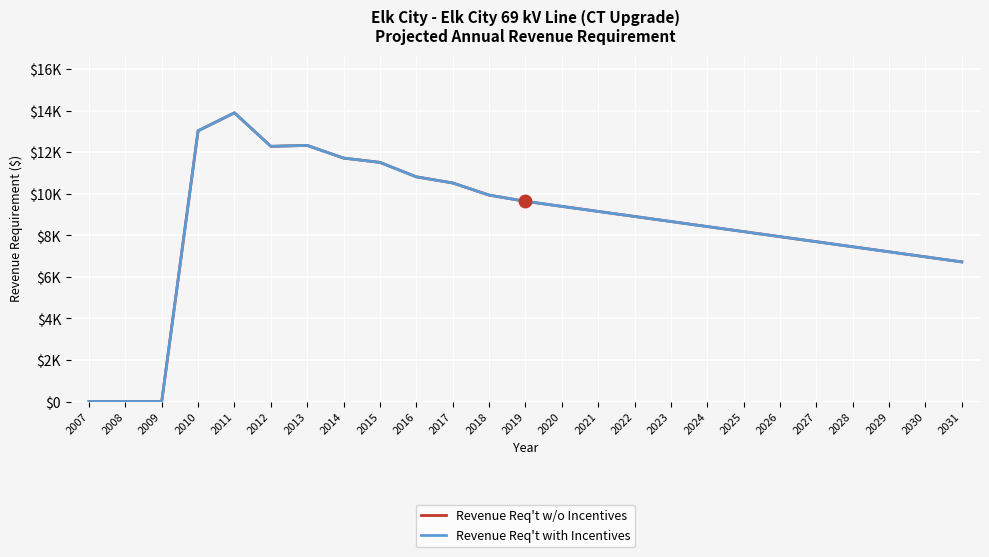

Reading right to left, extract all data points from this chart.

Revenue Req't w/o Incentives: 2031=6723.0	2030=6966.3	2029=7209.5	2028=7452.7	2027=7696.0	2026=7939.2	2025=8182.5	2024=8425.7	2023=8668.9	2022=8912.2	2021=9155.4	2020=9398.6	2019=9641.9	2018=9942.0	2017=10525.6	2016=10821.6	2015=11516.2	2014=11724.4	2013=12334.1	2012=12290.2	2011=13903.7	2010=13037.3	2009=0.0	2008=0.0	2007=0.0
Revenue Req't with Incentives: 2031=6723.0	2030=6966.3	2029=7209.5	2028=7452.7	2027=7696.0	2026=7939.2	2025=8182.5	2024=8425.7	2023=8668.9	2022=8912.2	2021=9155.4	2020=9398.6	2019=9641.9	2018=9942.0	2017=10525.6	2016=10821.6	2015=11516.2	2014=11724.4	2013=12334.1	2012=12290.2	2011=13903.7	2010=13037.3	2009=0.0	2008=0.0	2007=0.0